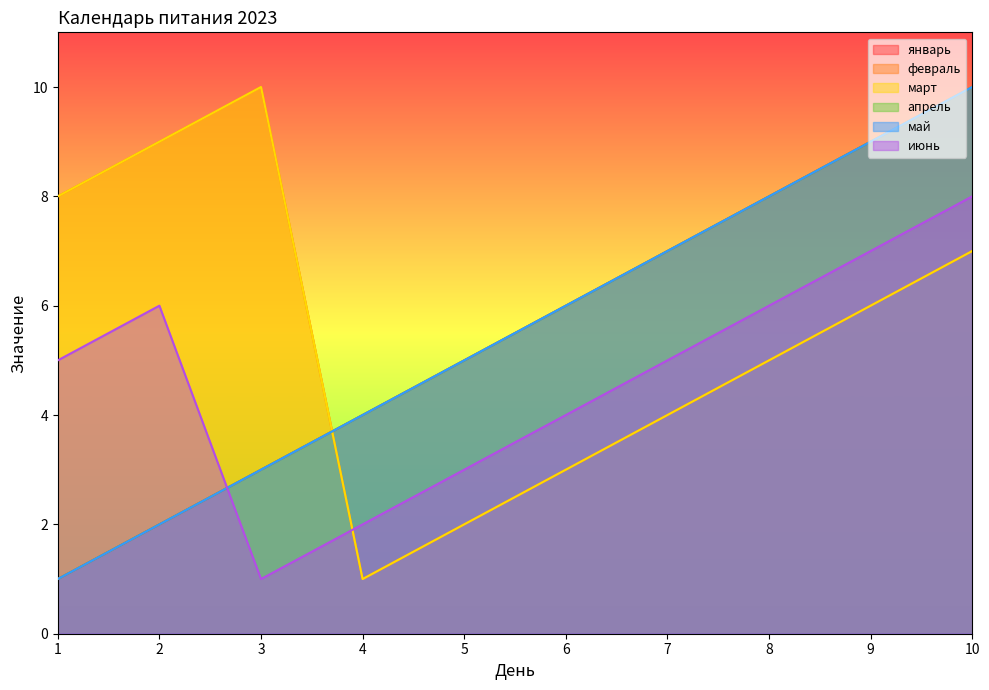

Is the value of январь at 3 greater than the value of май at 2?

Yes